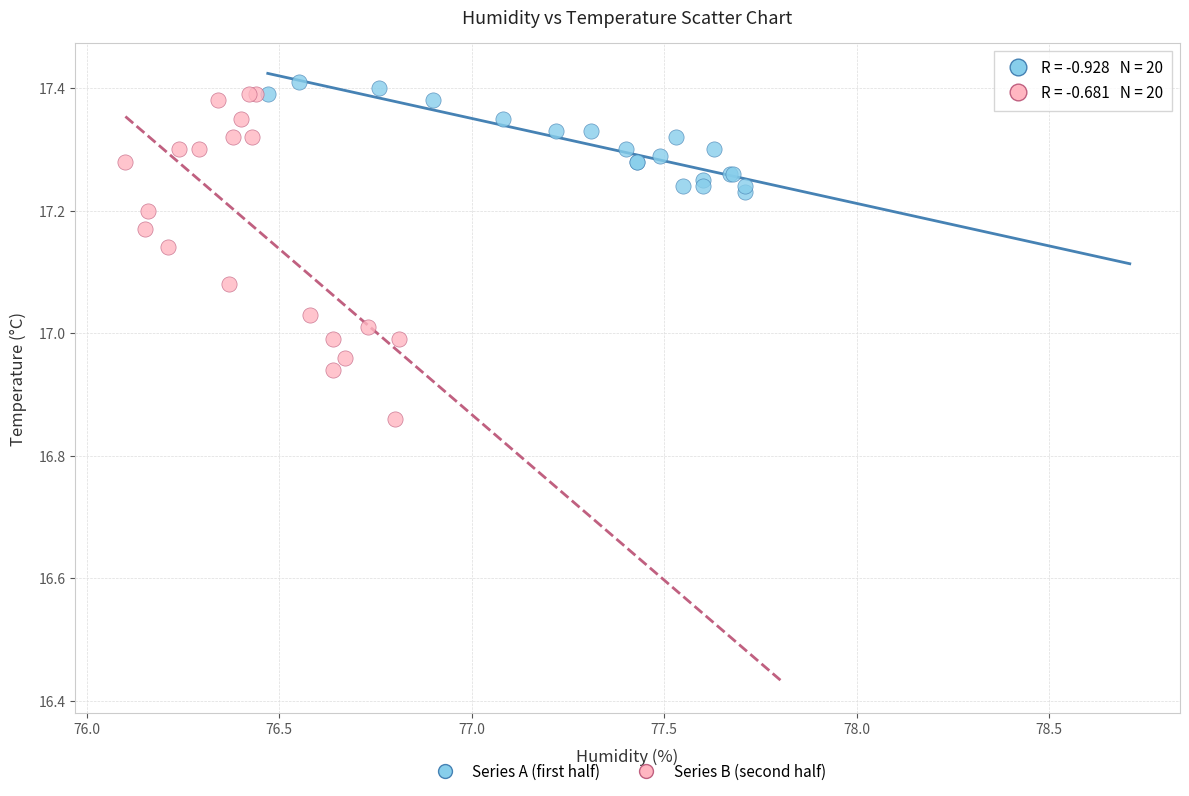

Which series contains the lowest Y value?

Series B (second half)